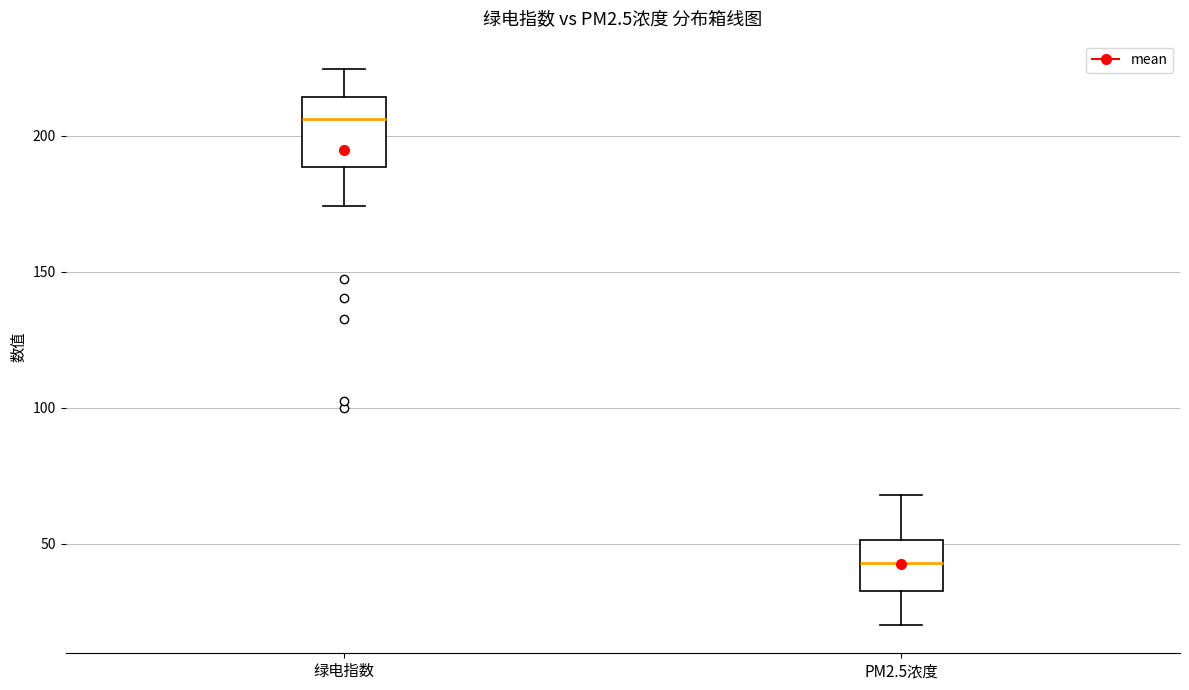

Which box is the tallest, from its lower edge to its upper edge?

绿电指数